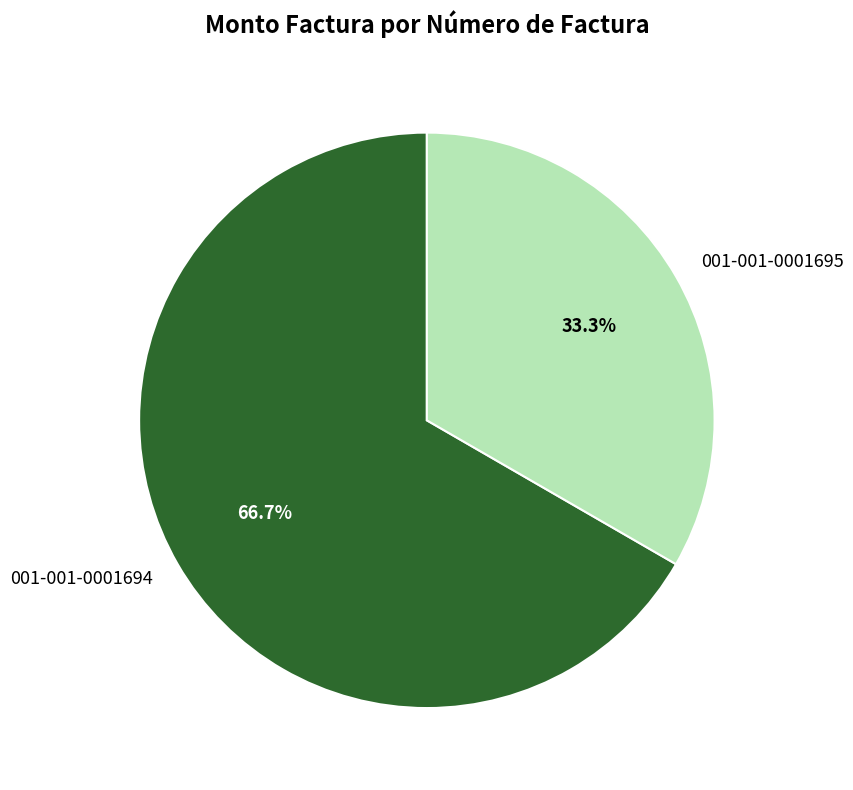

How many segments does this pie chart have?

2